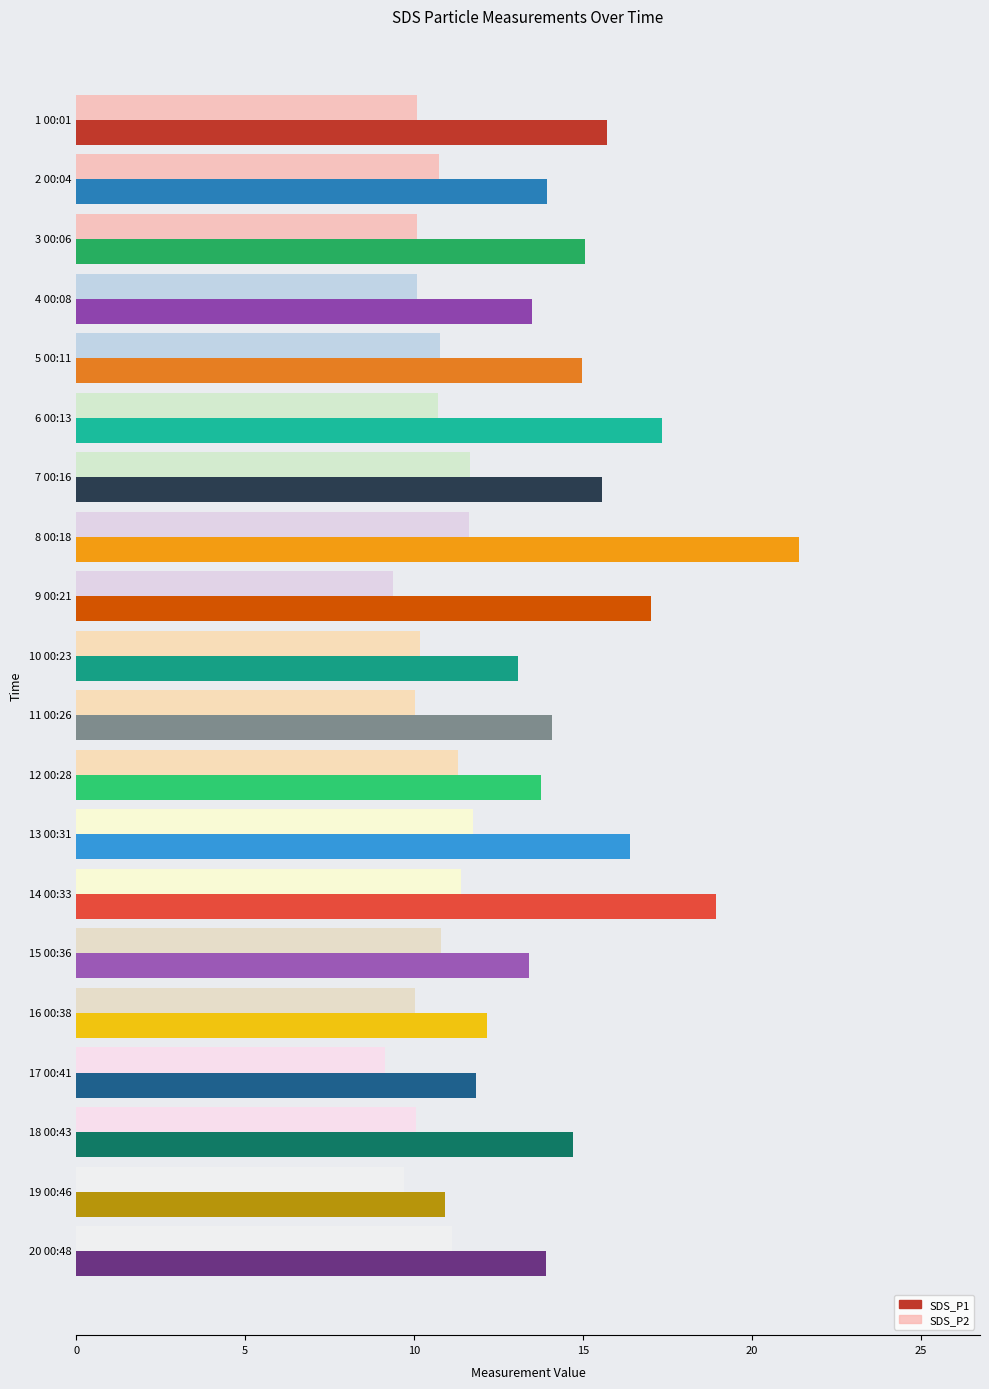

What is the difference between the second highest and minimum values in the SDS_P2 series?

2.5